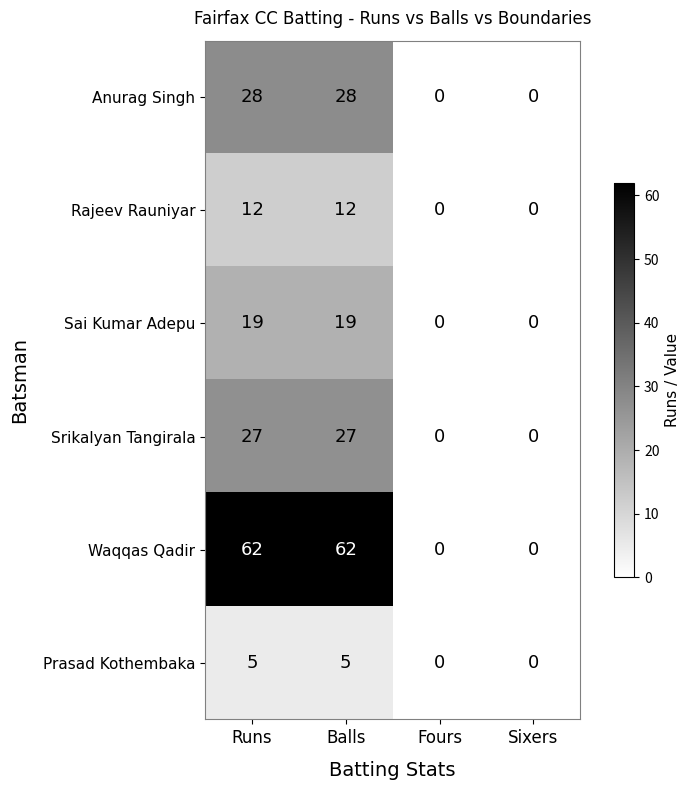

Rank the series by their maximum value, from lowest to highest.

Prasad Kothembaka, Rajeev Rauniyar, Sai Kumar Adepu, Srikalyan Tangirala, Anurag Singh, Waqqas Qadir